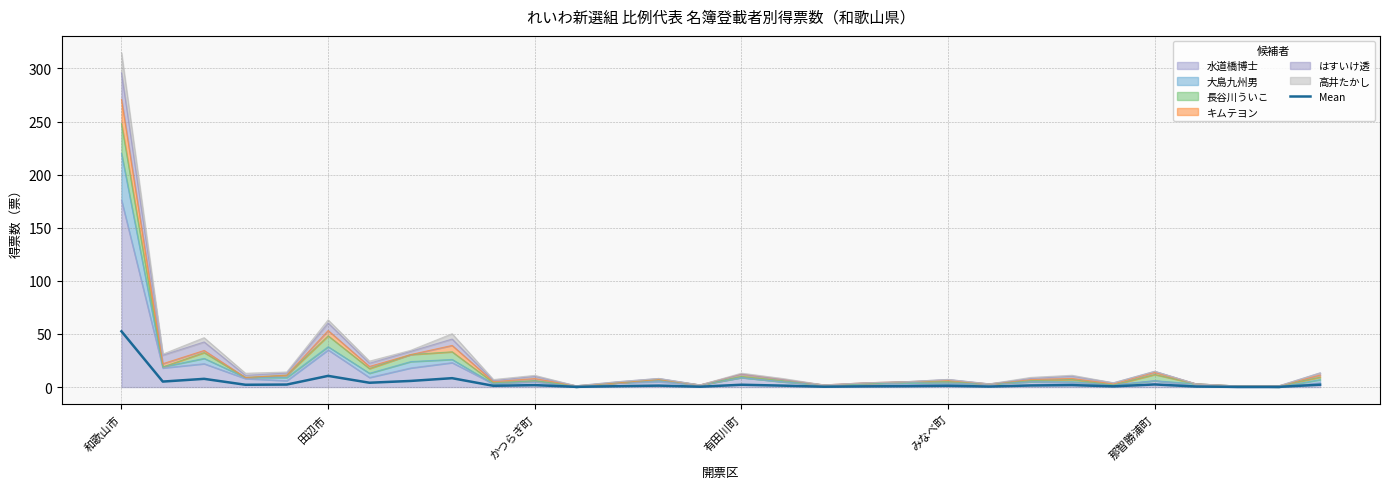

What is the change in value from 6 to 23?

-2.2